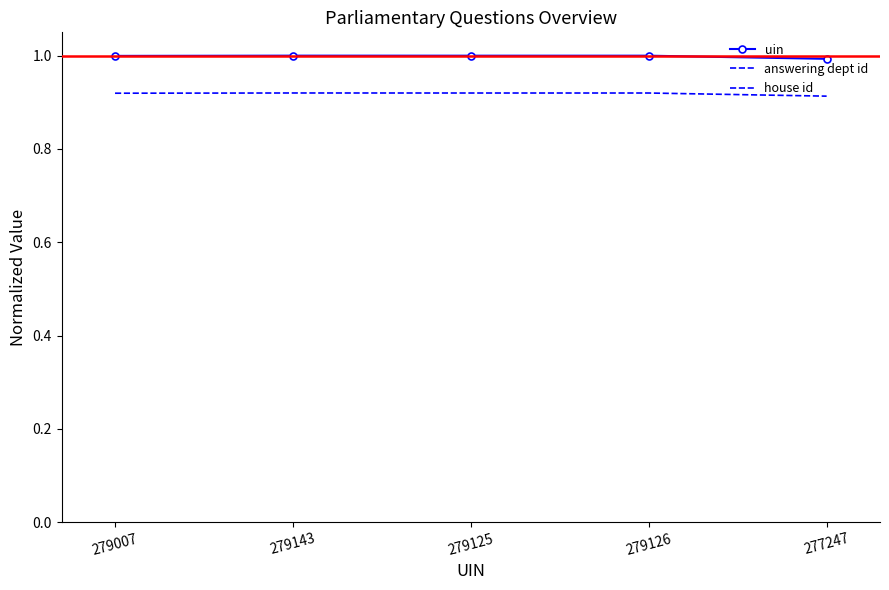

What is the label of the 2nd point from the left?

279143